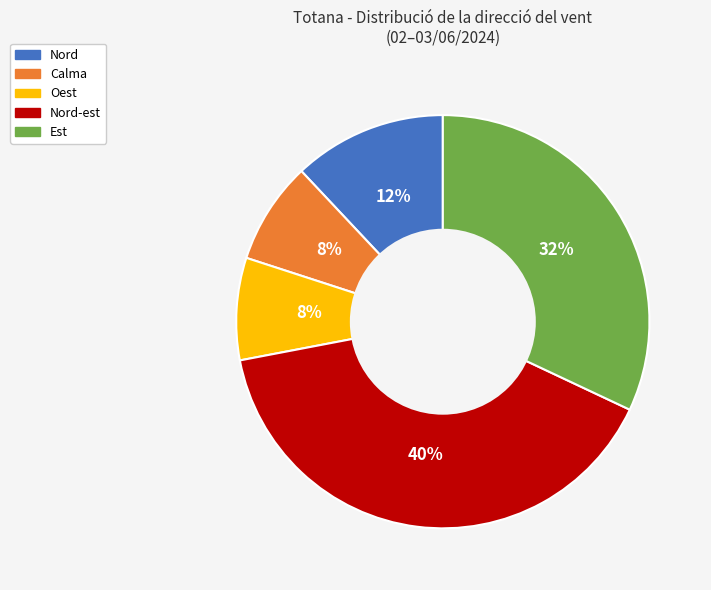

Is there a majority slice in this chart?

No